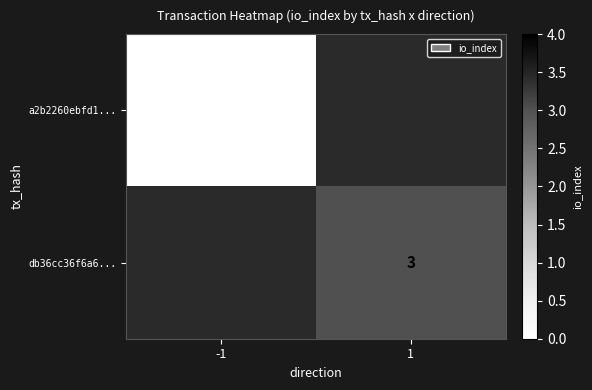

Is it true that db36cc36f6a6... equals 1.4 at 1?

False